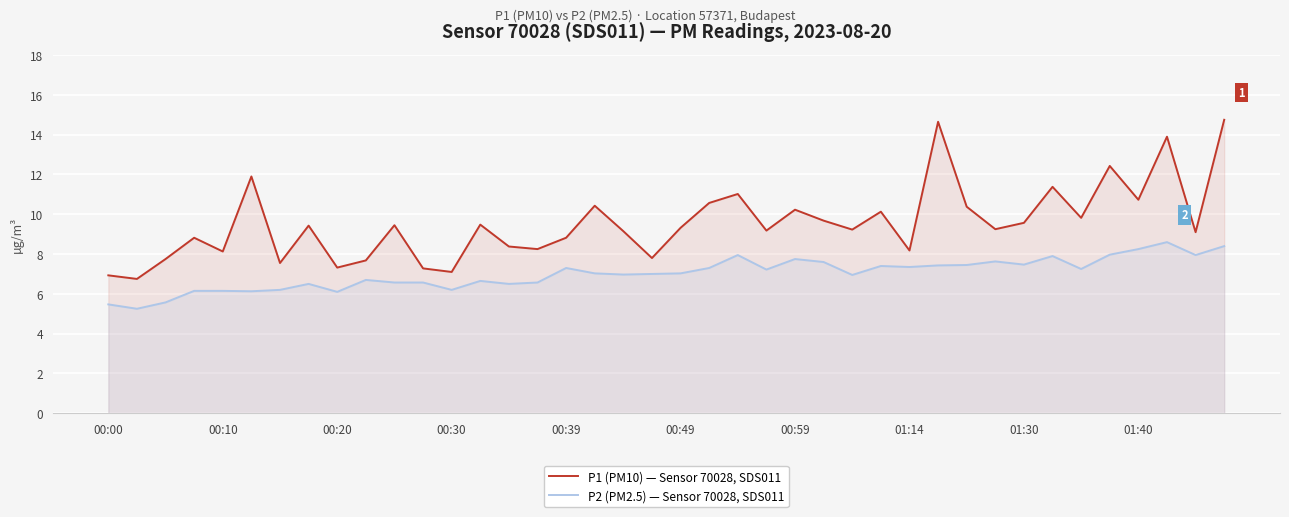

What position from the right is 33?

7